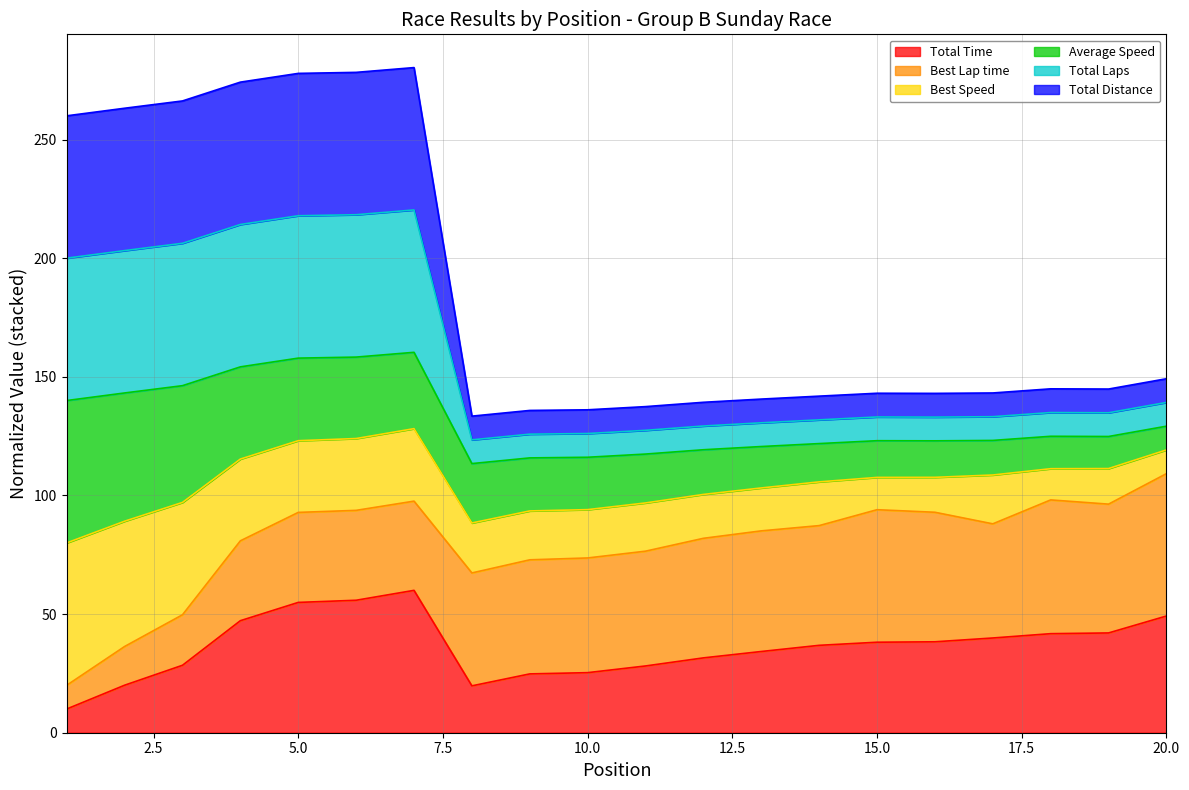

What is the highest value of the Total Time series?

60.0